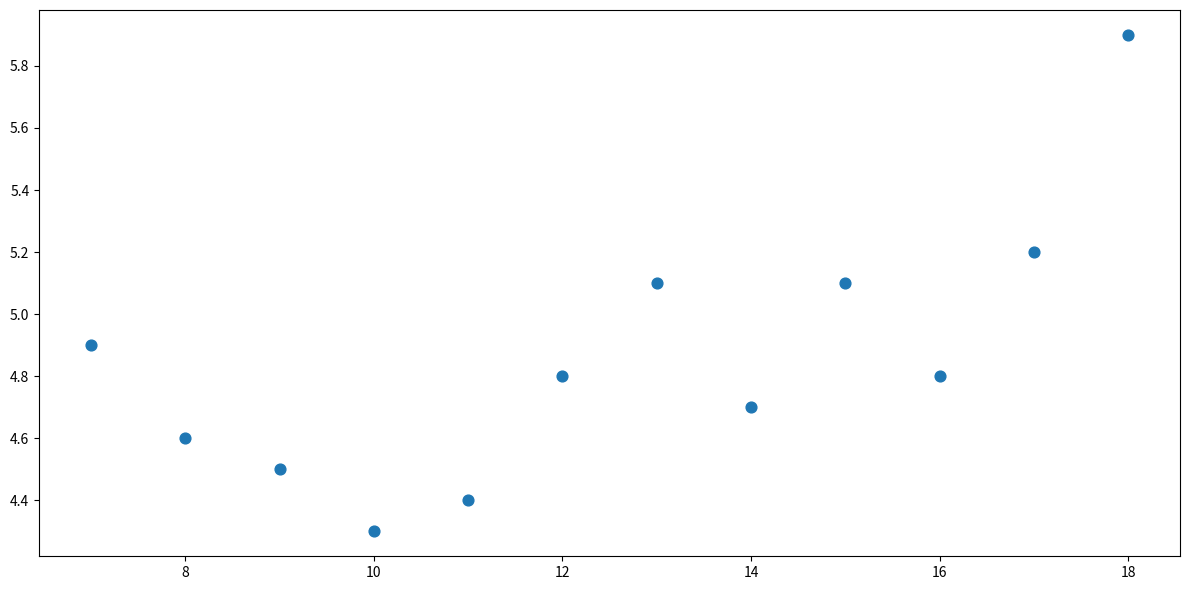

What is the range of Y values (max minus min)?

1.6